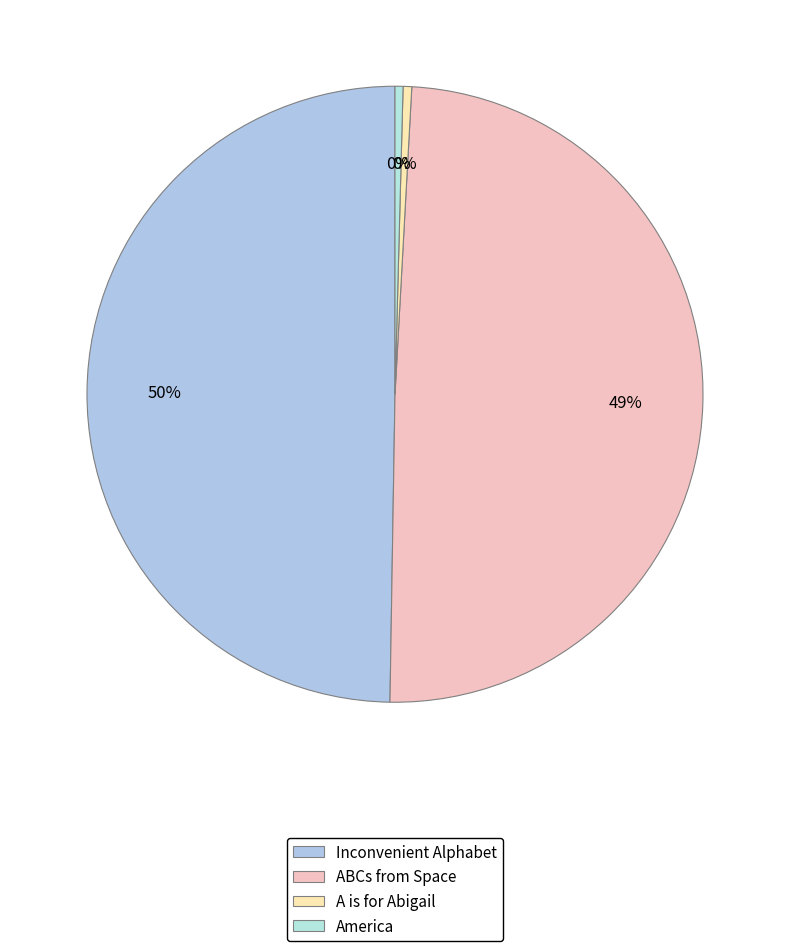

True or false: ABCs from Space accounts for 49% of the total.

True